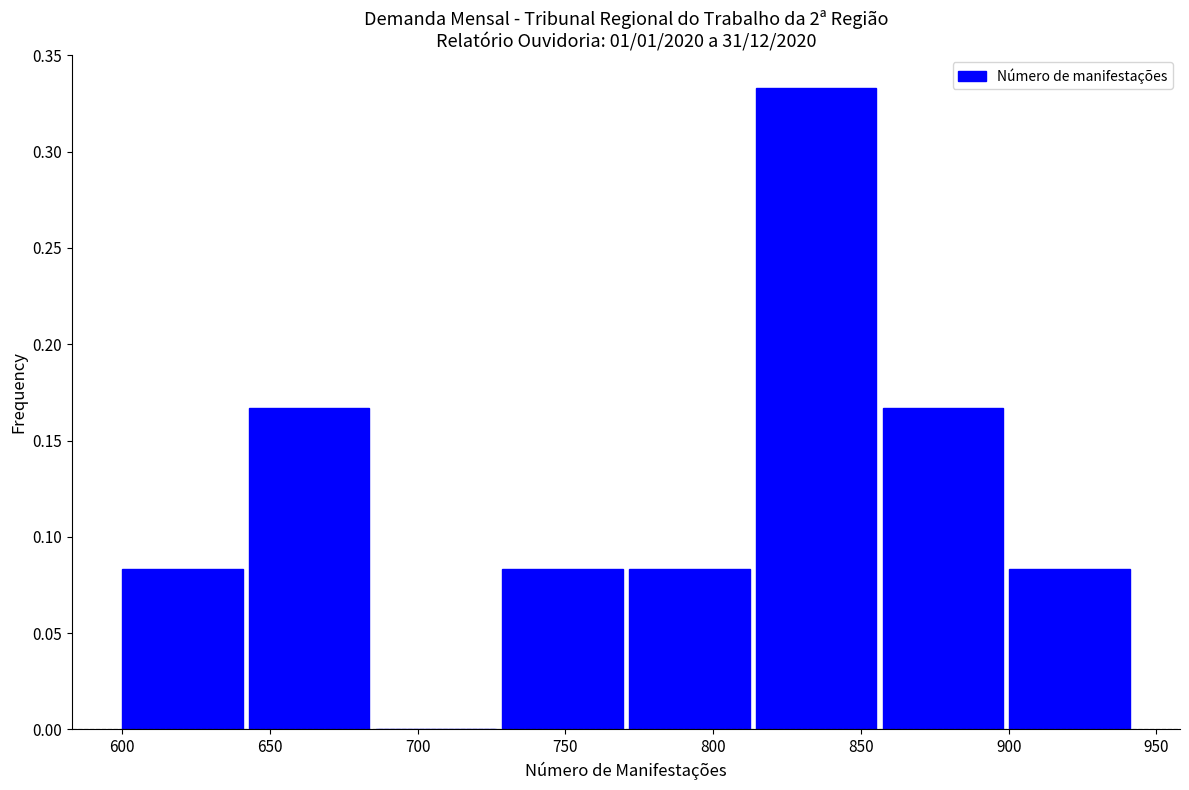

Which range on the x-axis has the tallest bar?

815 to 855